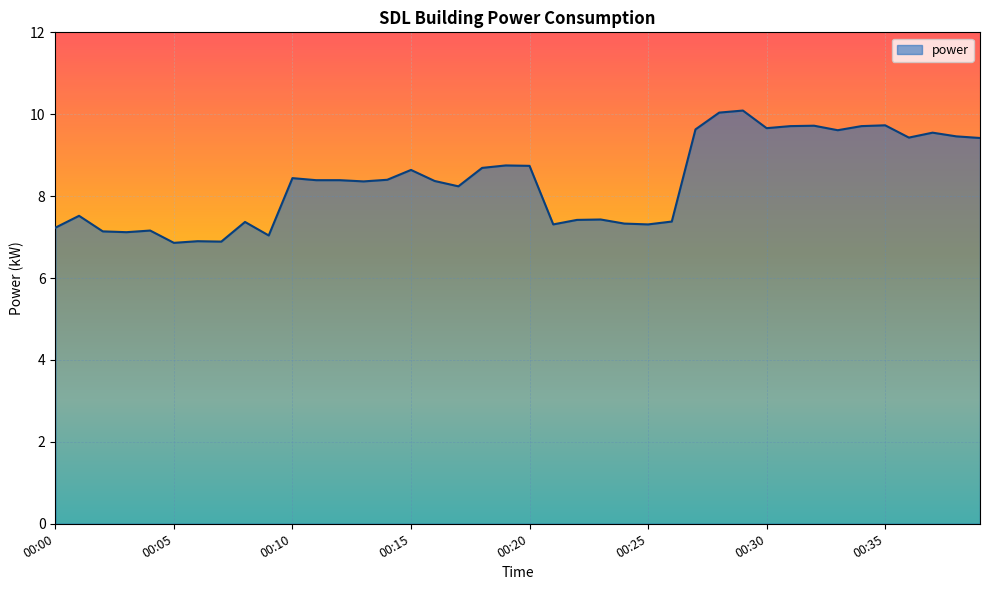

What is the difference between the maximum and minimum values?

3.2